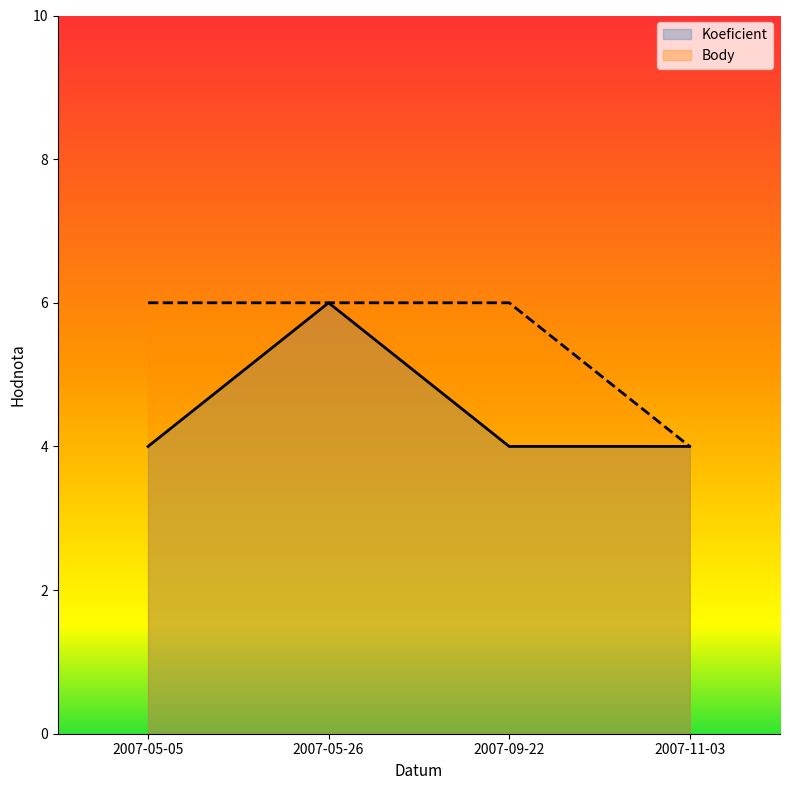

True or false: Koeficient and Body intersect in this chart.

False